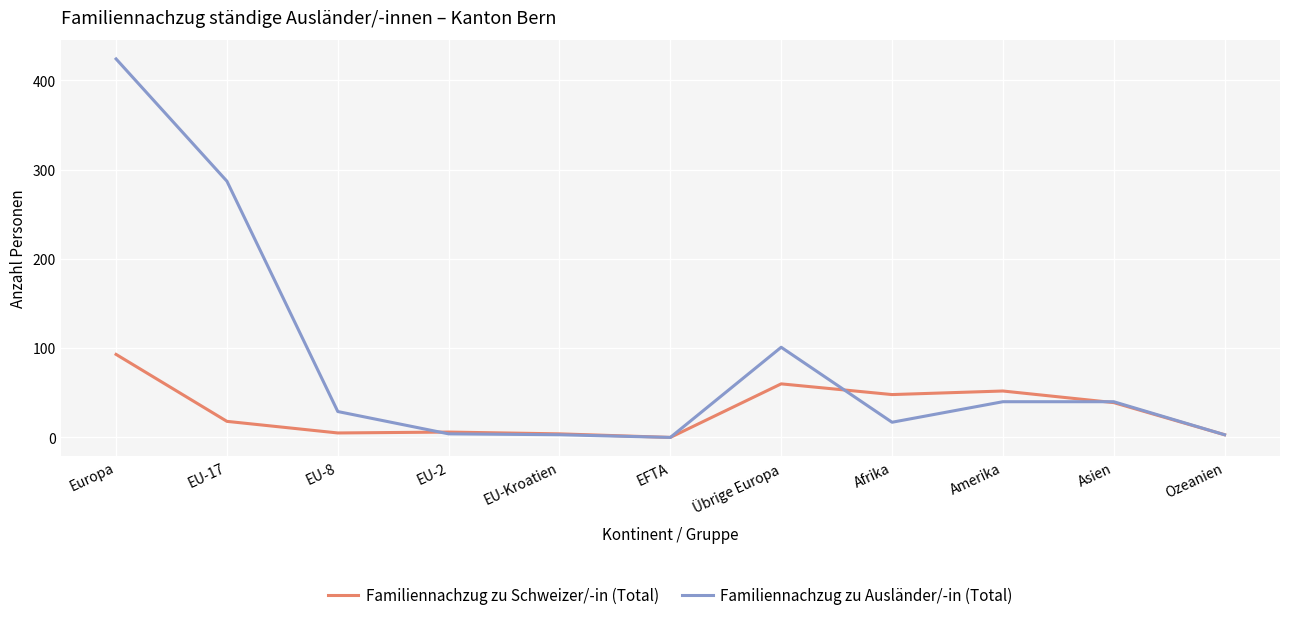

What is the sum of the Familiennachzug zu Schweizer/-in (Total) values at Europa and EU-17?

111